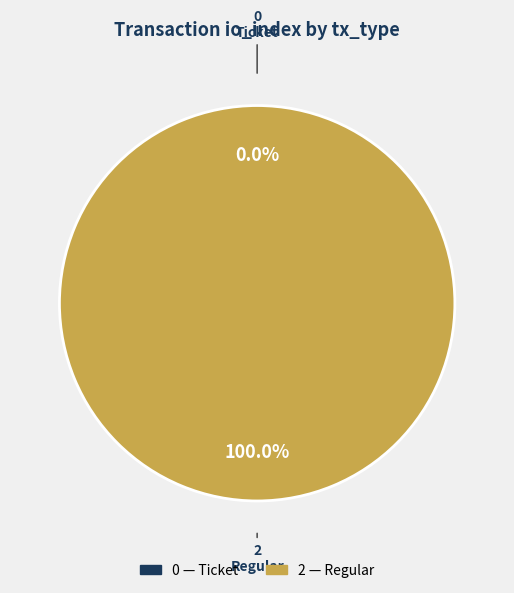

Is it true that Regular is 86% of the pie?

False